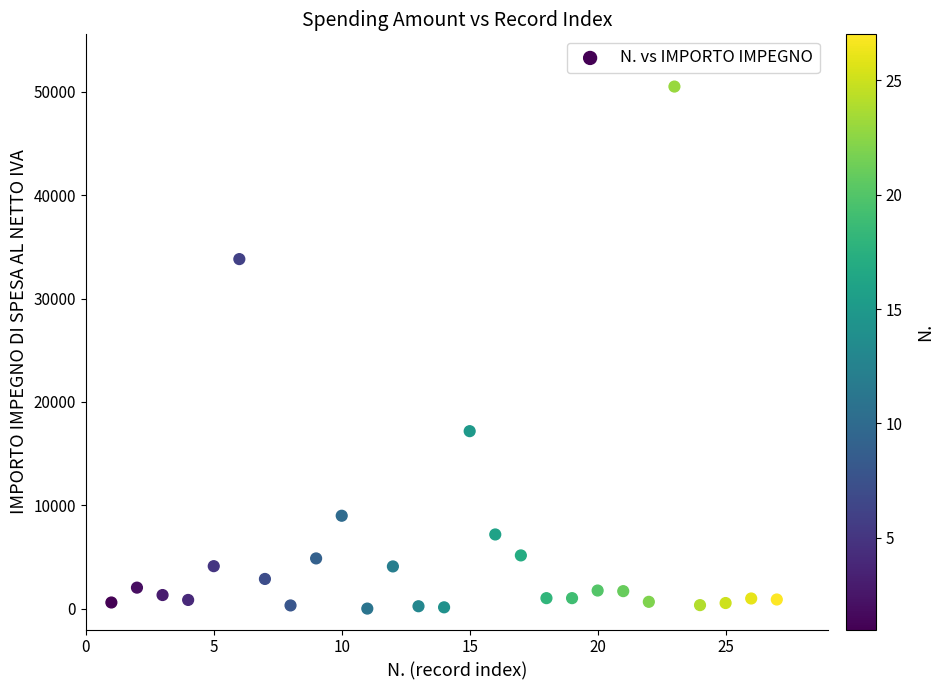

What is the range of X values (max minus min)?

26.0